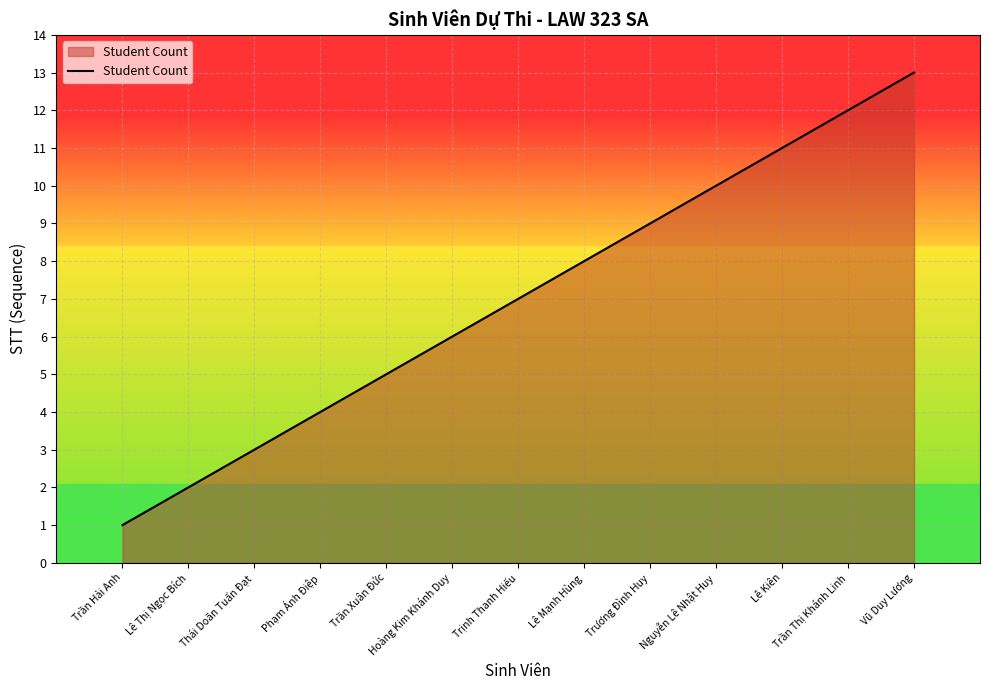

Reading left to right, transcribe all the data shown in this chart.

Trần Hải Anh=1	Lê Thị Ngọc Bích=2	Thái Doãn Tuấn Đạt=3	Phạm Ánh Điệp=4	Trần Xuân Đức=5	Hoàng Kim Khánh Duy=6	Trịnh Thanh Hiếu=7	Lê Mạnh Hùng=8	Trương Đình Huy=9	Nguyễn Lê Nhật Huy=10	Lê Kiên=11	Trần Thị Khánh Linh=12	Vũ Duy Lương=13